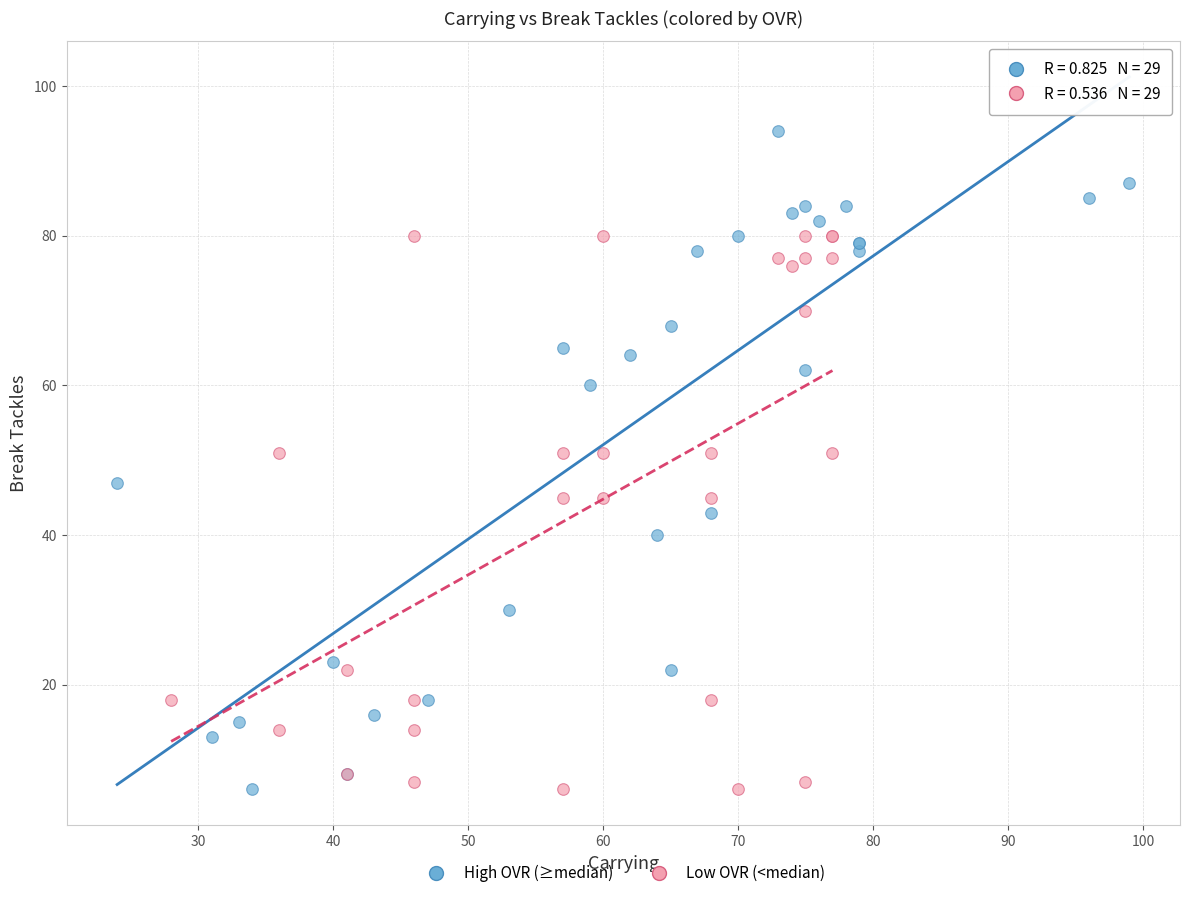

Which series has the widest spread of Y values?

High OVR (≥median)